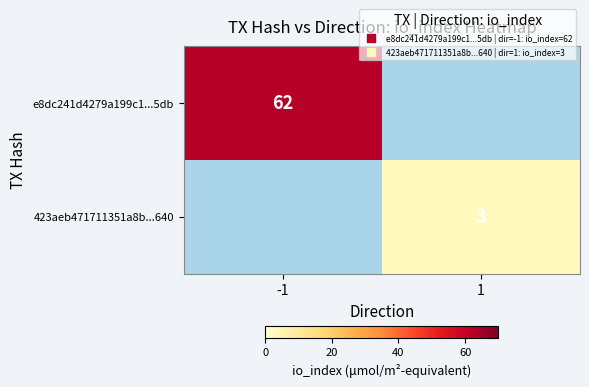

At which category is the sum across all series the highest?

-1